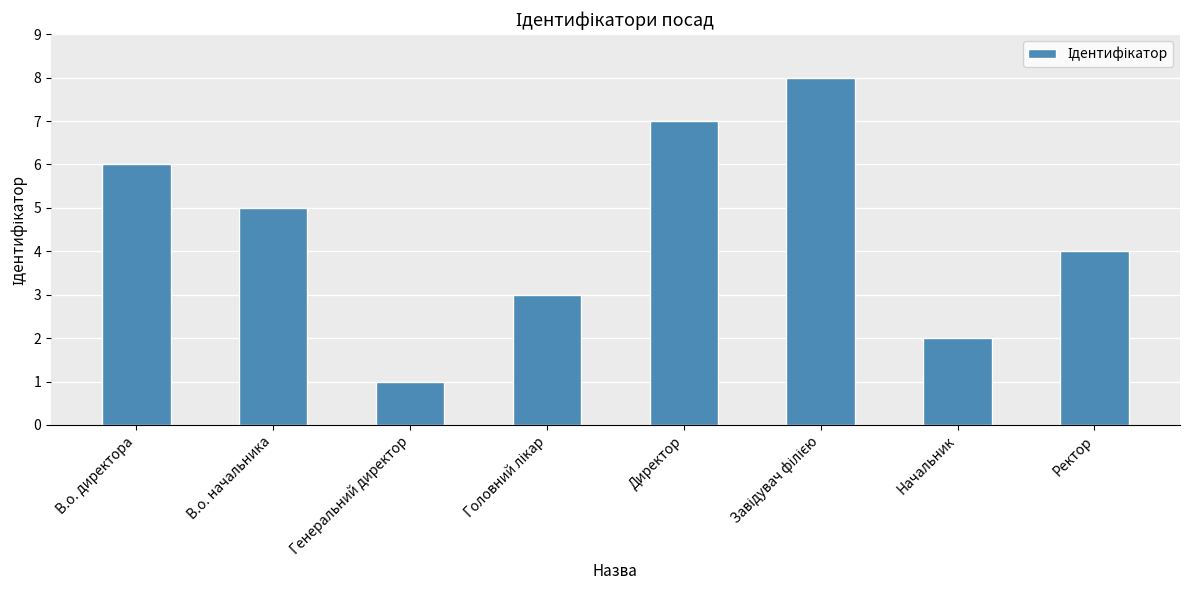

Reading right to left, transcribe all the data shown in this chart.

4	2	8	7	3	1	5	6